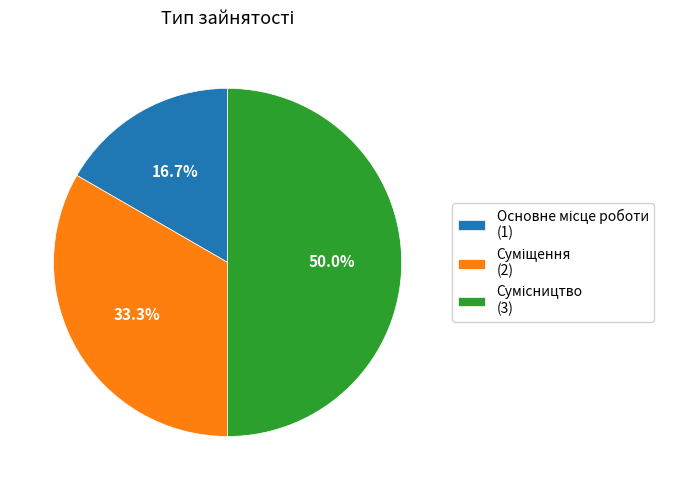

Count the number of slices in the pie.

3